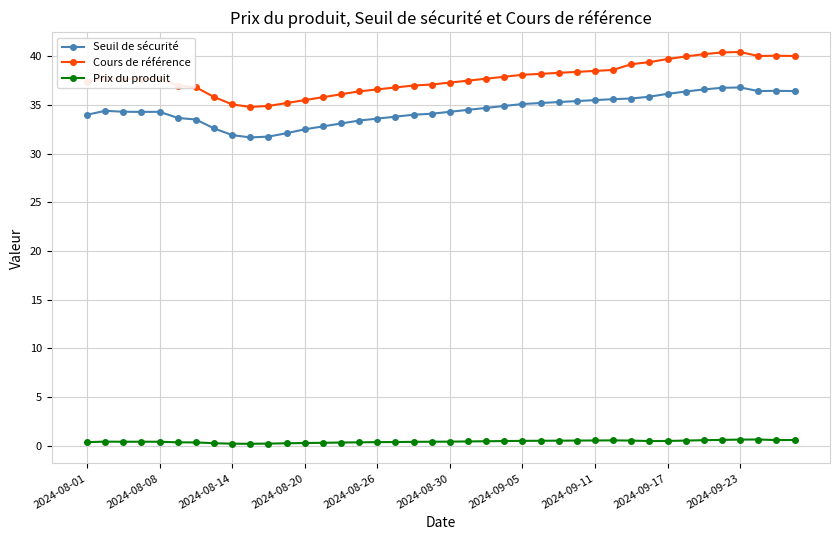

Does the chart display data point markers on the line(s)?

Yes